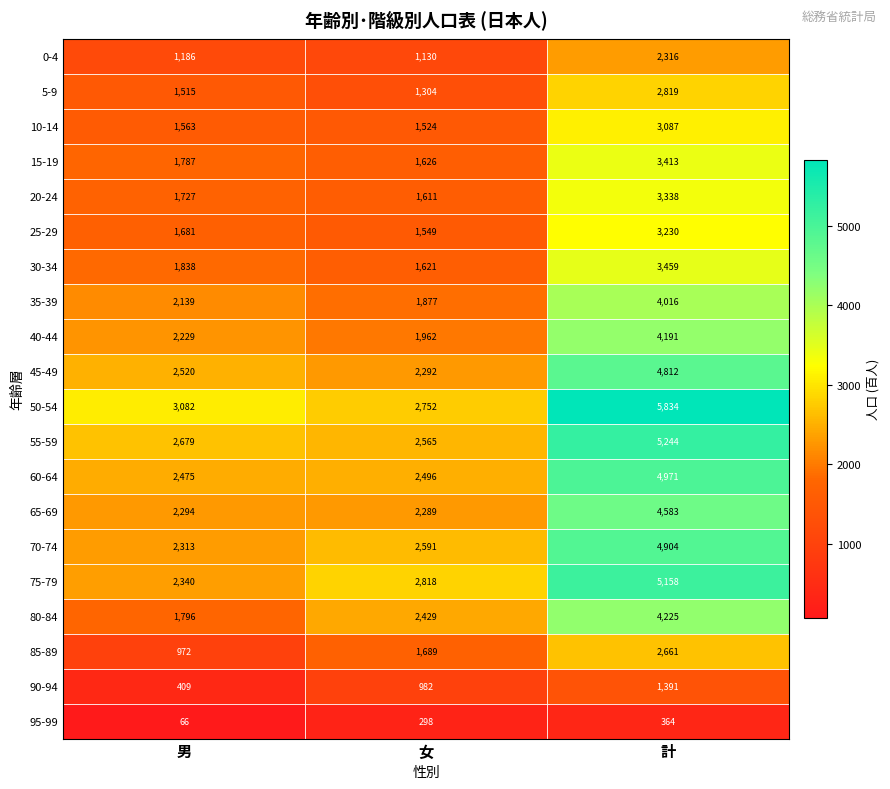

True or false: 95-99 has a value of 364 at 計.

True